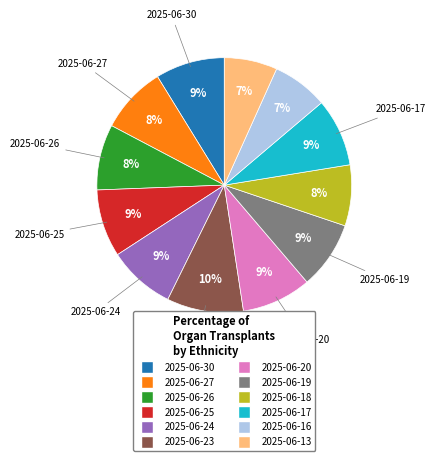

To the nearest percent, what is the difference between the largest and smallest slice percentages?

3%